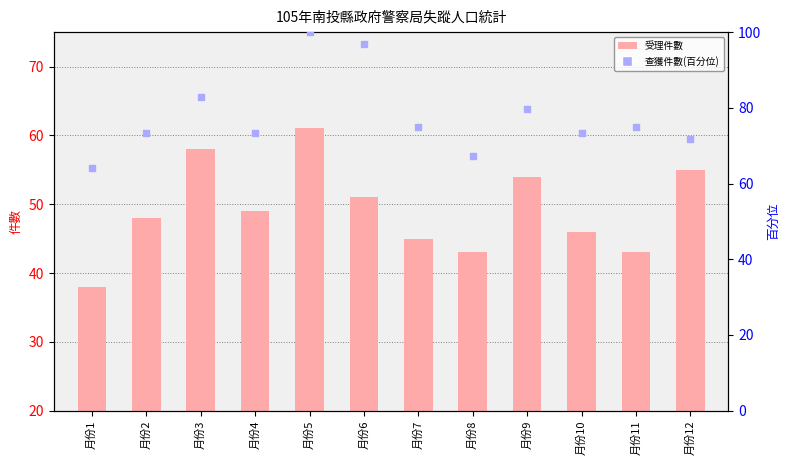

Which series reaches the minimum Y coordinate?

受理件數